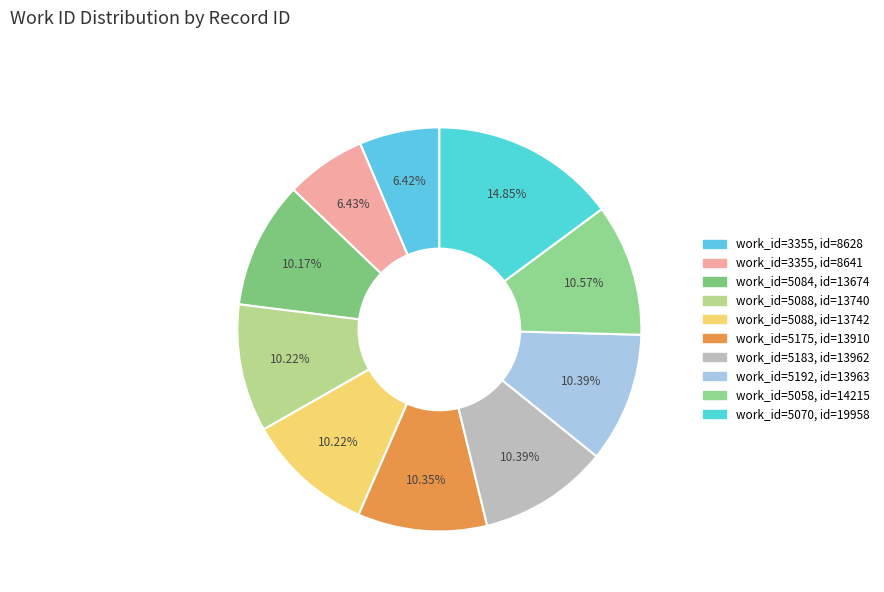

Which category has the biggest portion of the pie?

5070